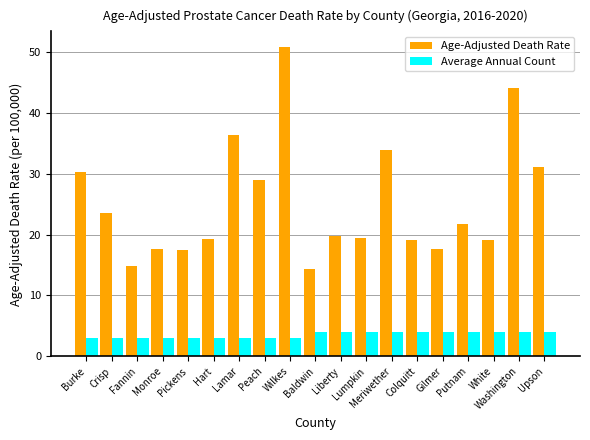

How many values in the Average Annual Count series are below 4?

9